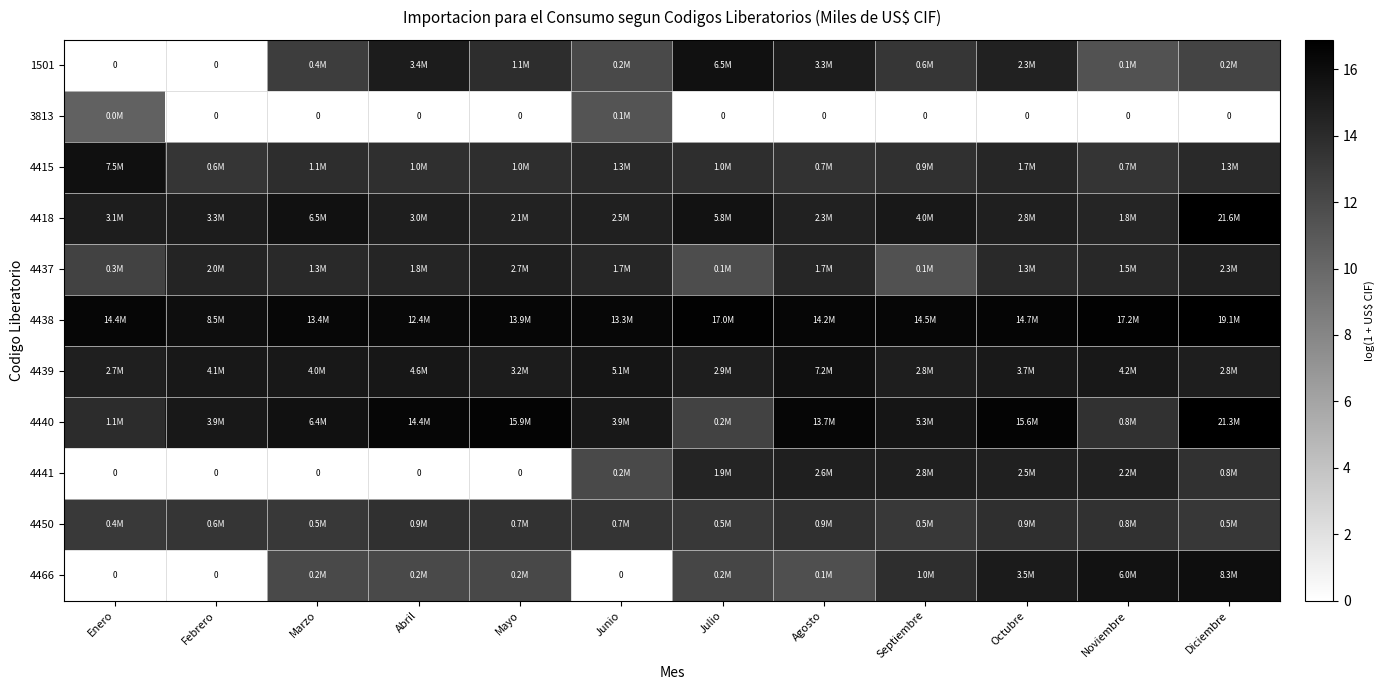

Count the number of categories in the chart.

12